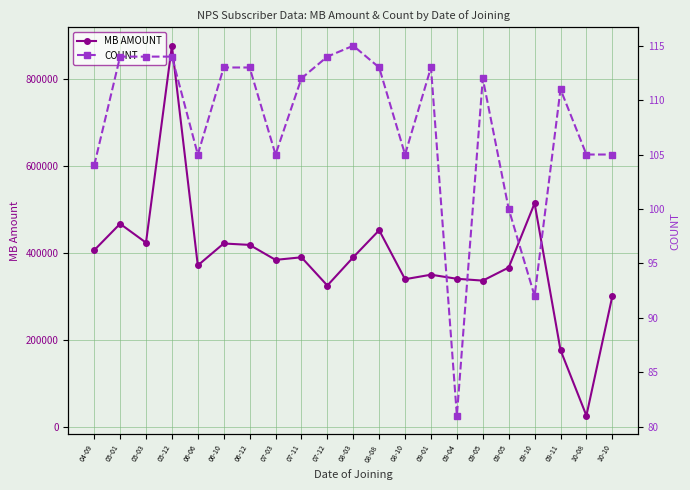

Where does the MB AMOUNT series first go above 383916?

04-09